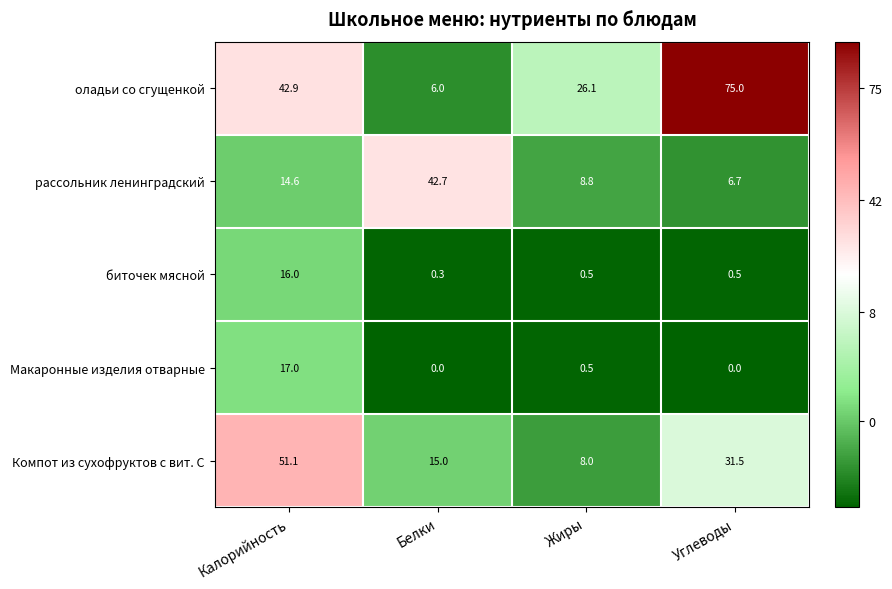

What is the difference between the Компот из сухофруктов с вит. С values at Жиры and Калорийность?

43.1